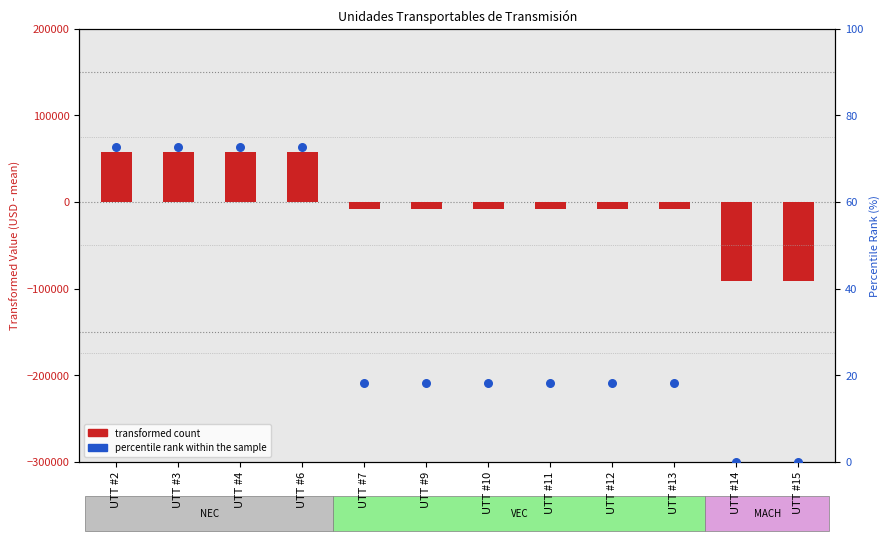

Which series contains the lowest Y value?

transformed count